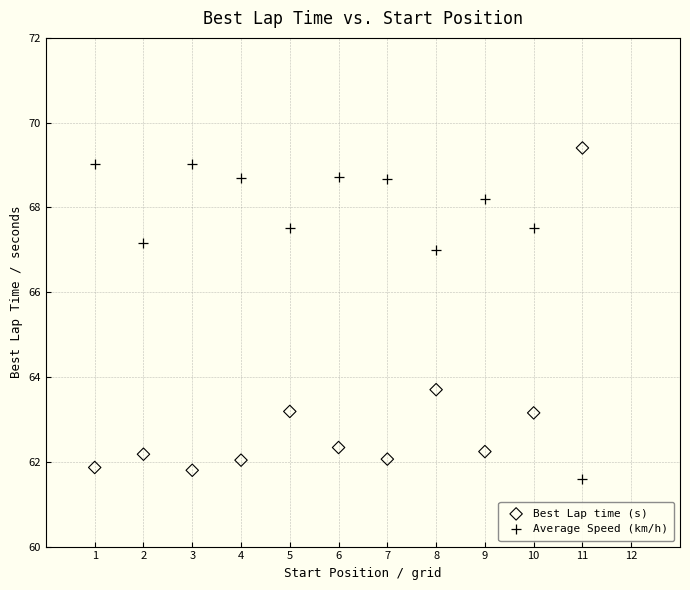

In the Average Speed (km/h) series, what Y value is closest to 65?

67.0